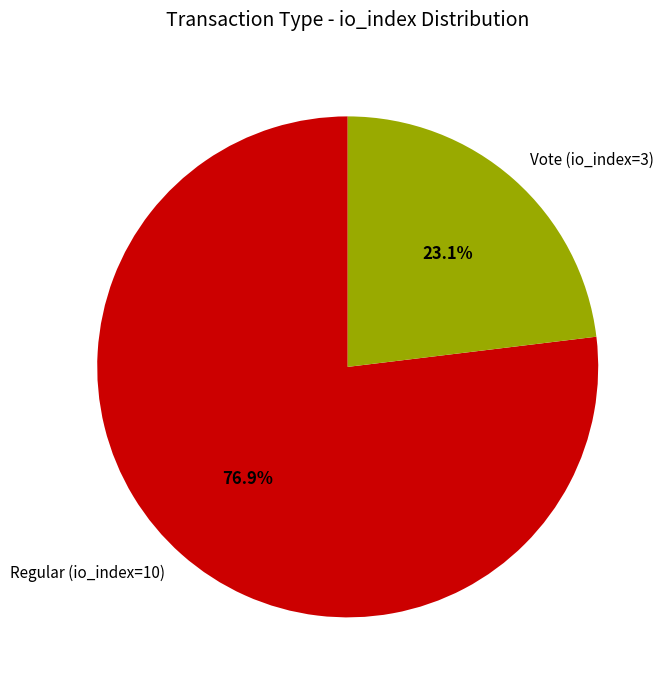

To the nearest percent, what is the difference between the largest and smallest slice percentages?

54%